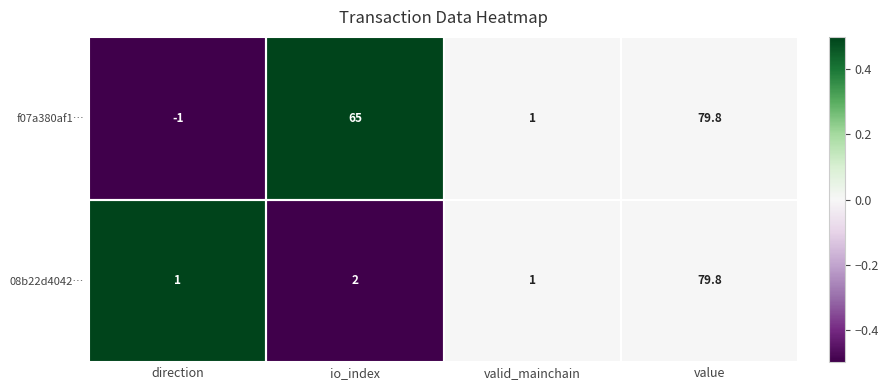

How many series are shown in this chart?

2